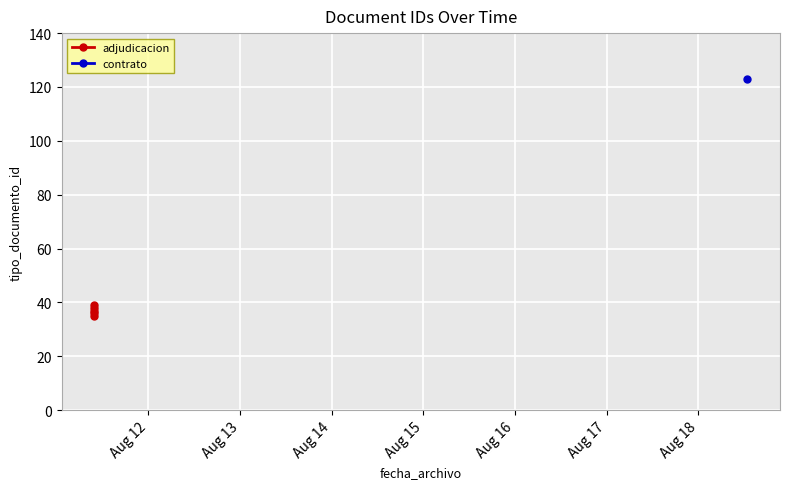

What is the average value?

37